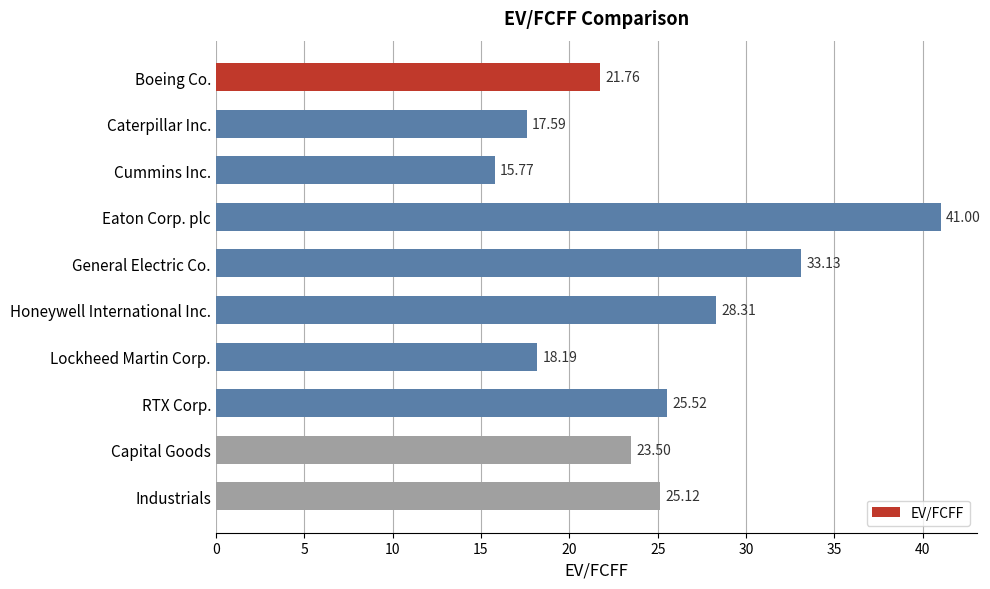

How many bars are there in total?

10